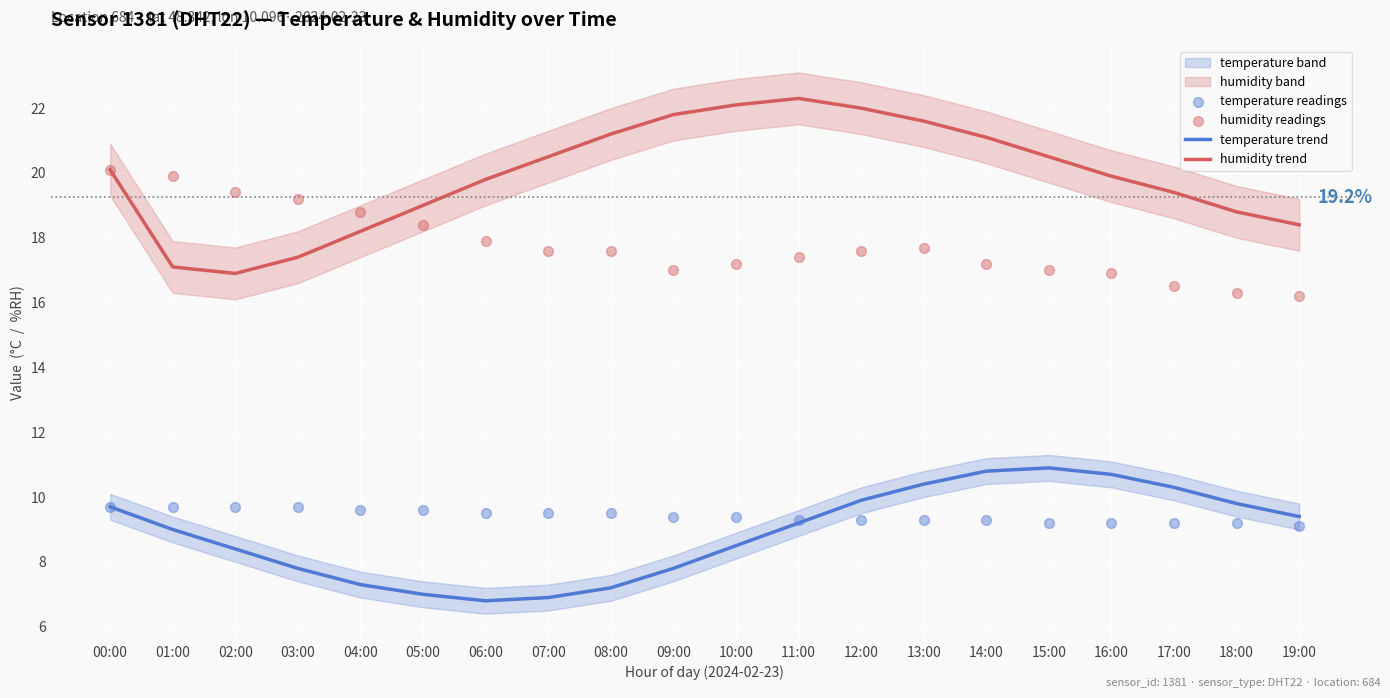

Which series has the largest total across all categories?

humidity trend